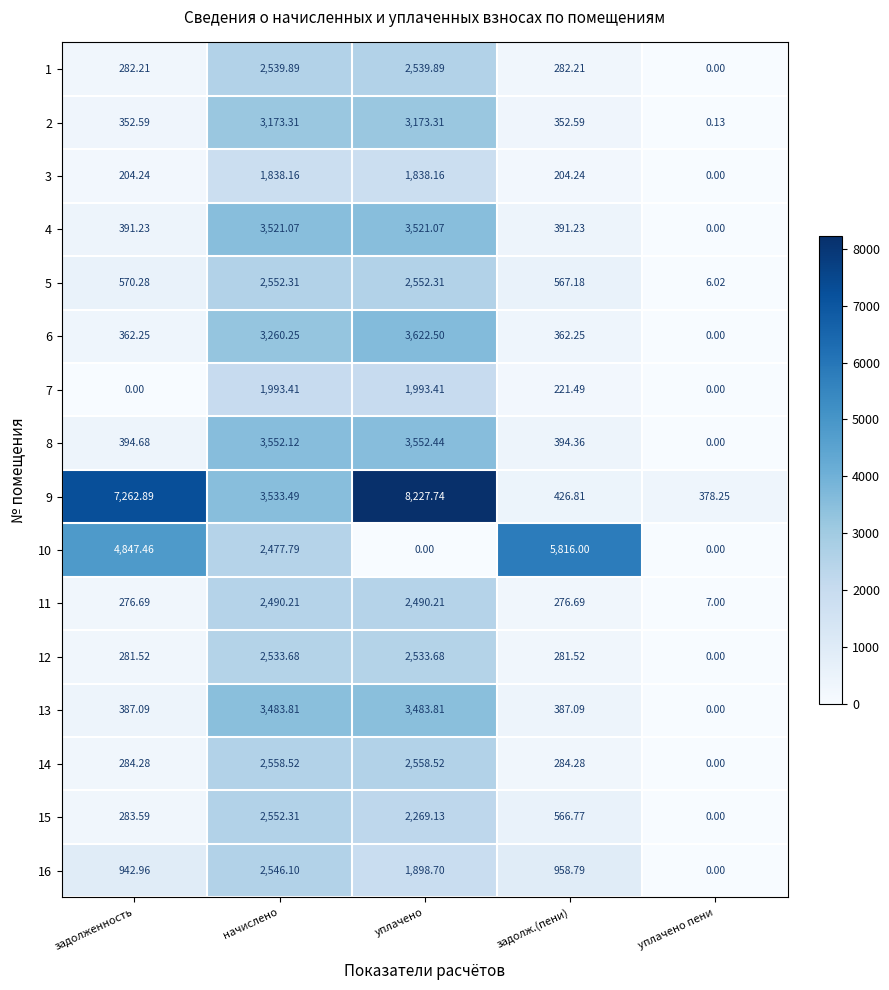

List the labels in order of 8 value, smallest first.

уплачено пени, задолж.(пени), задолженность, начислено, уплачено